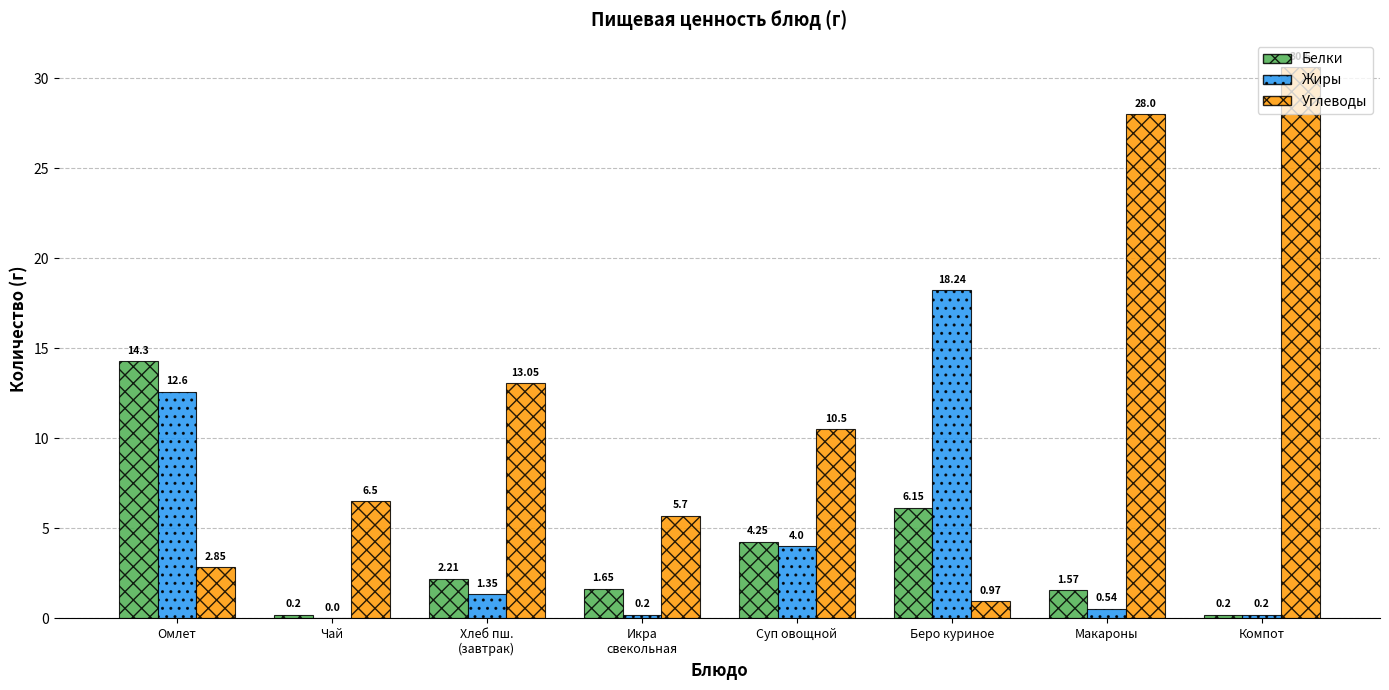

Does the chart contain stacked bars?

No